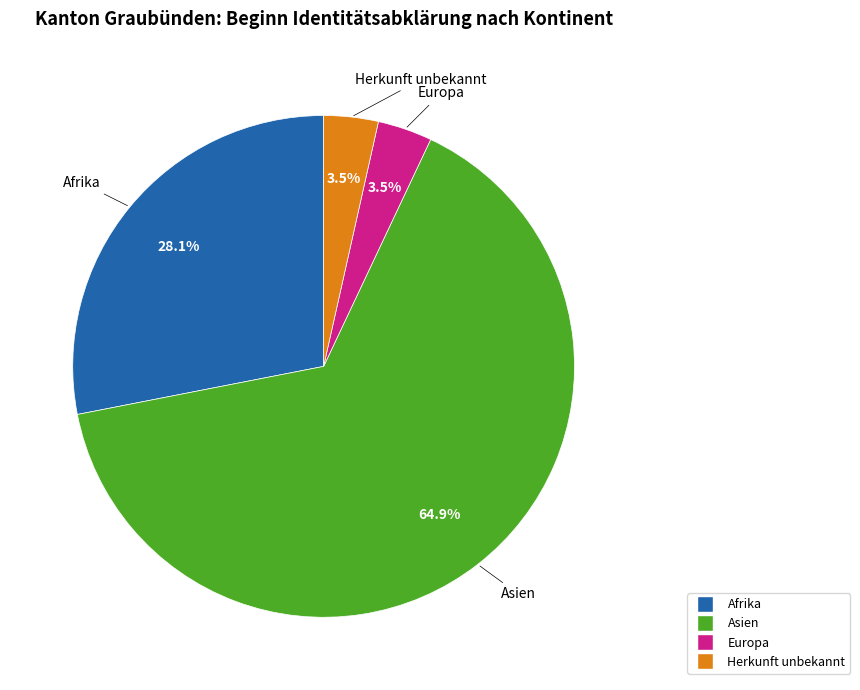

Is there a majority slice in this chart?

Yes